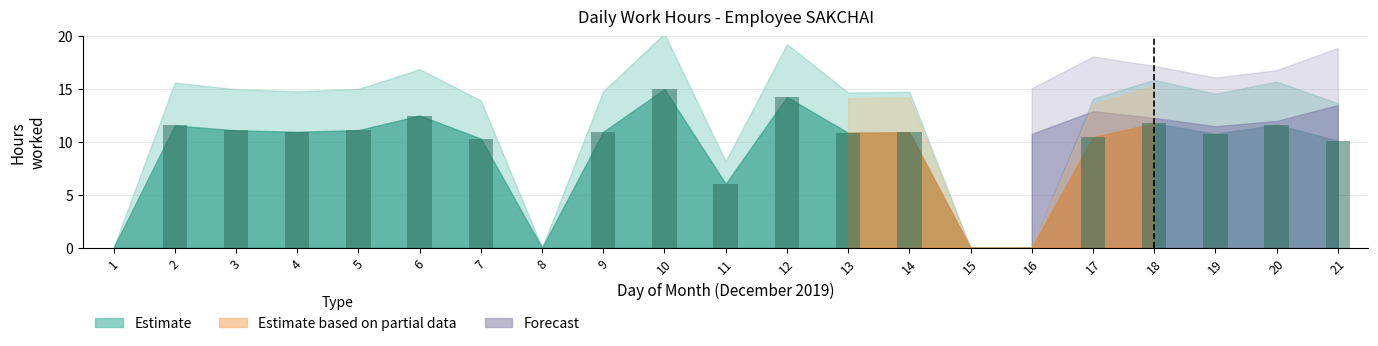

What is the change in value from 12 to 19?

-3.5